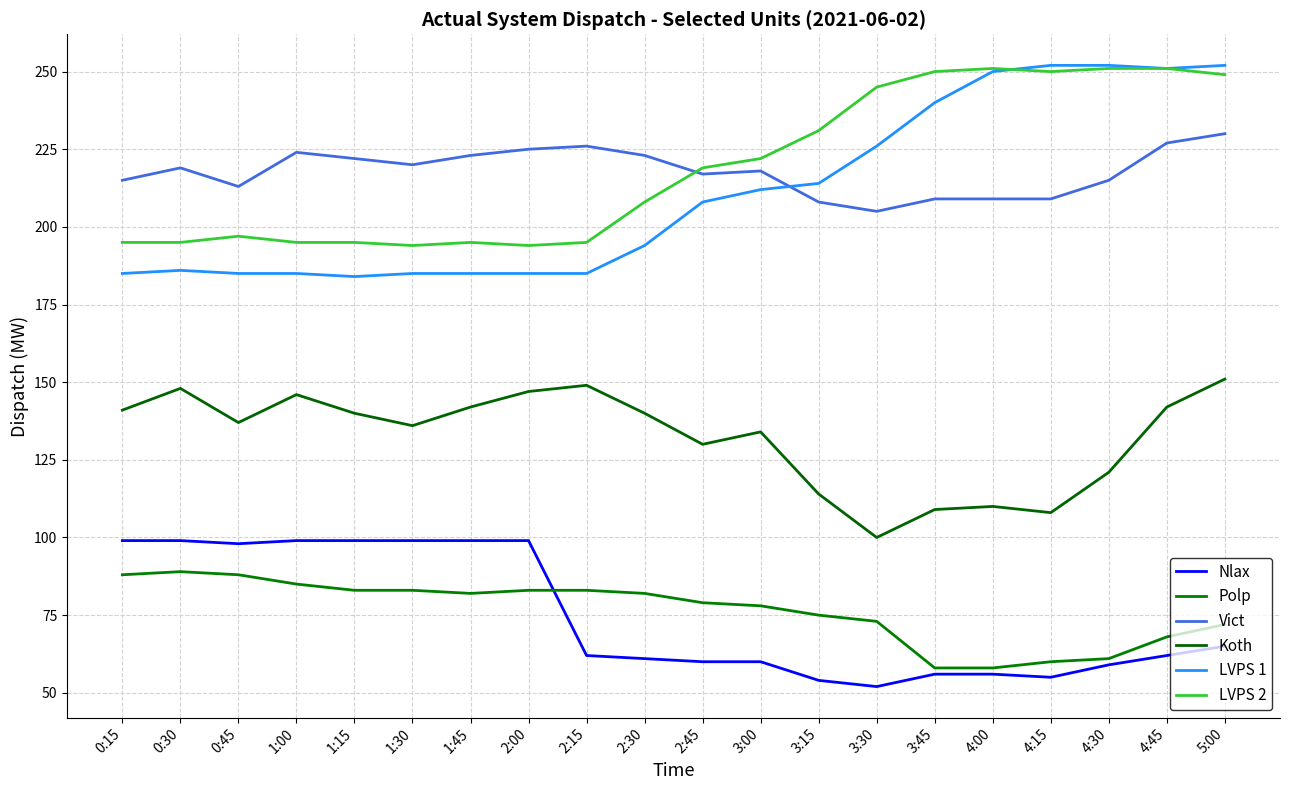

What is the average value of the LVPS 2 series?

219